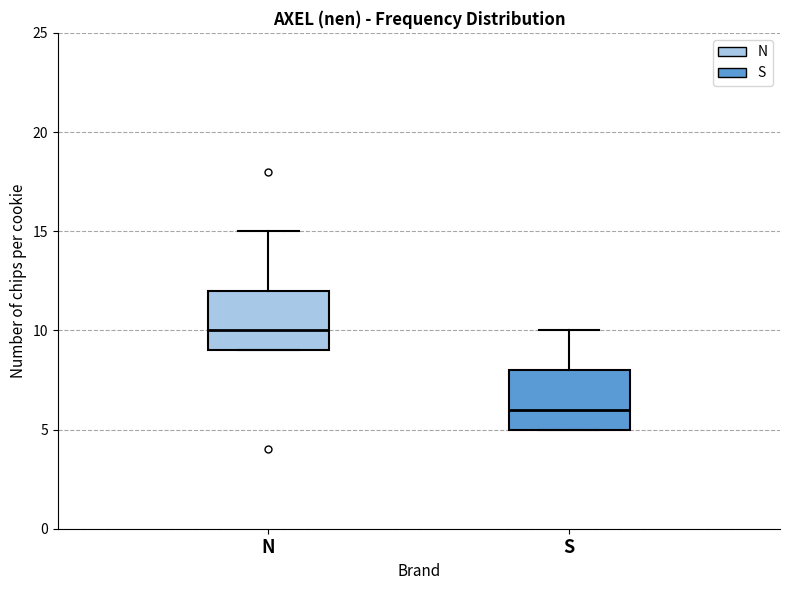

Reading left to right, read every box against the y-axis: the position of its median line, the range the box covers, and the ends of its whiskers. The values are not printed on the chart, so give them approximately, as read against the axis.

N: median 10, box 9 to 12, whiskers 9 to 15
S: median 6, box 5 to 8, whiskers 5 to 10